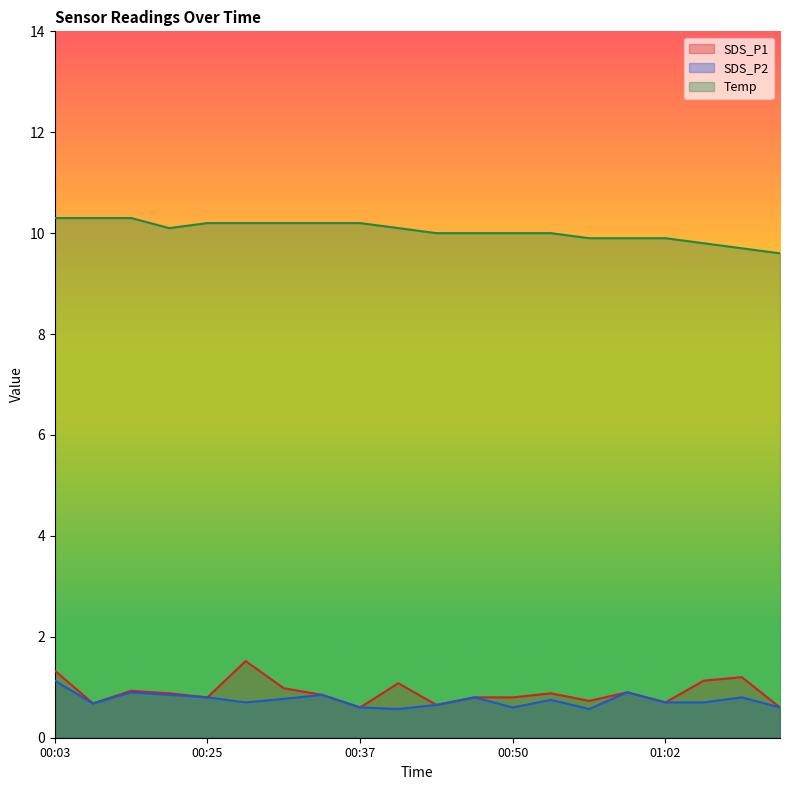

What is the average value of the Temp series?

10.0